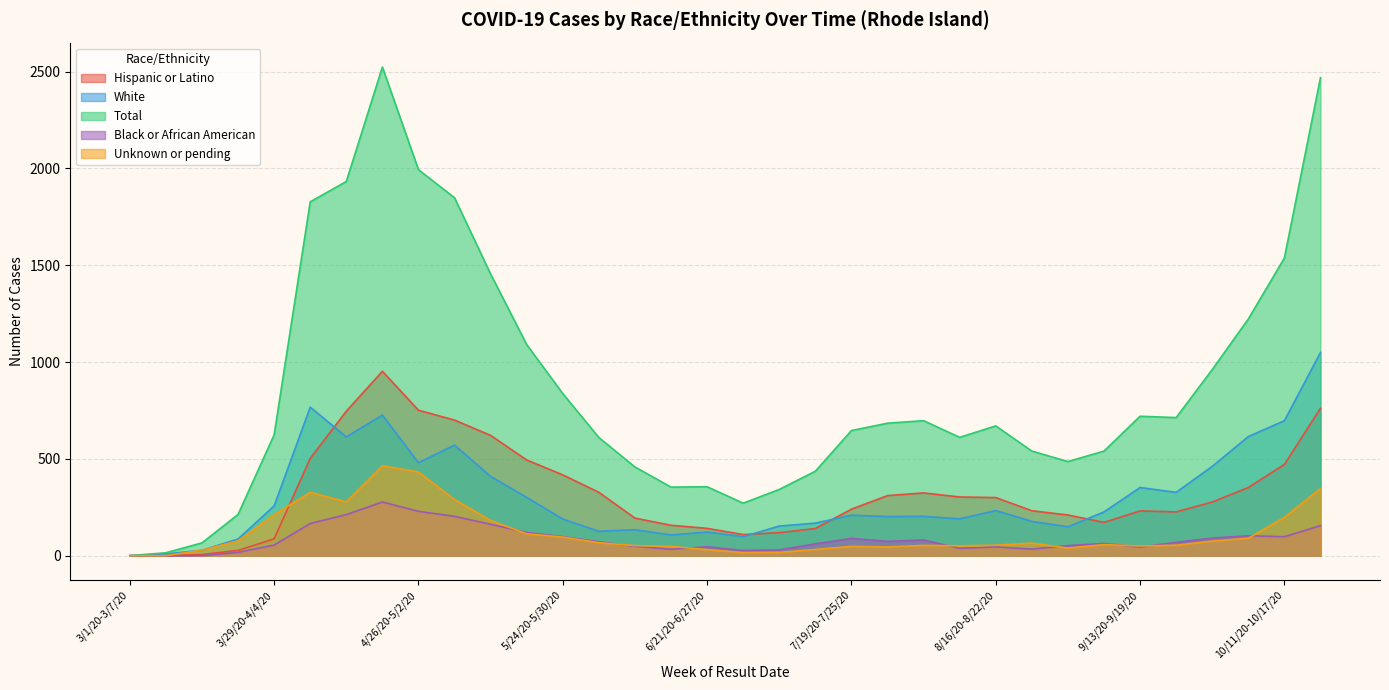

Where is the first local maximum for White?

4/5/20-4/11/20